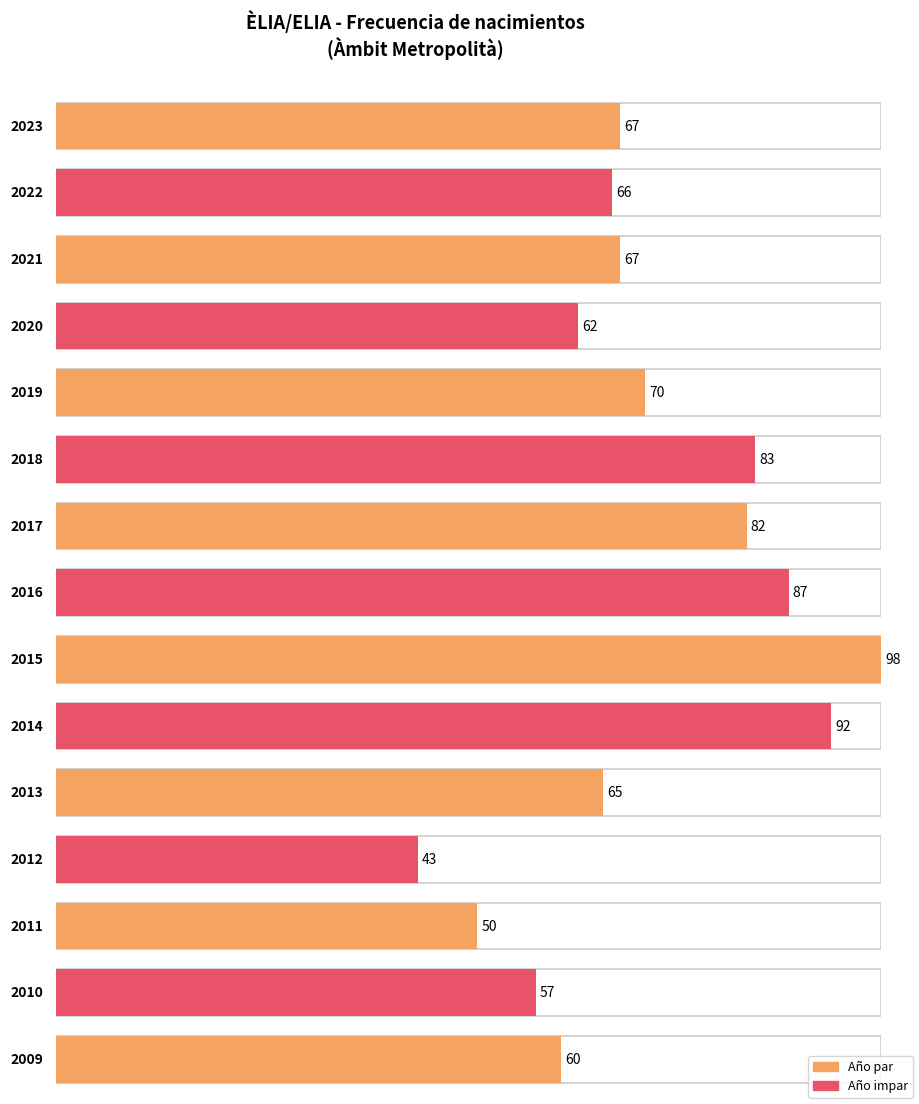

What is the greatest value displayed?

98